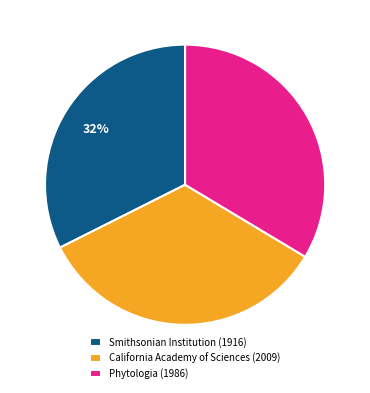

How many segments does this pie chart have?

3